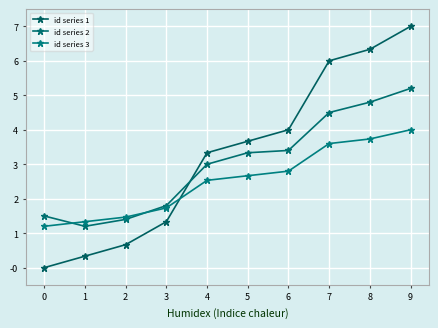

How many values in the id series 1 series are below 3?

4